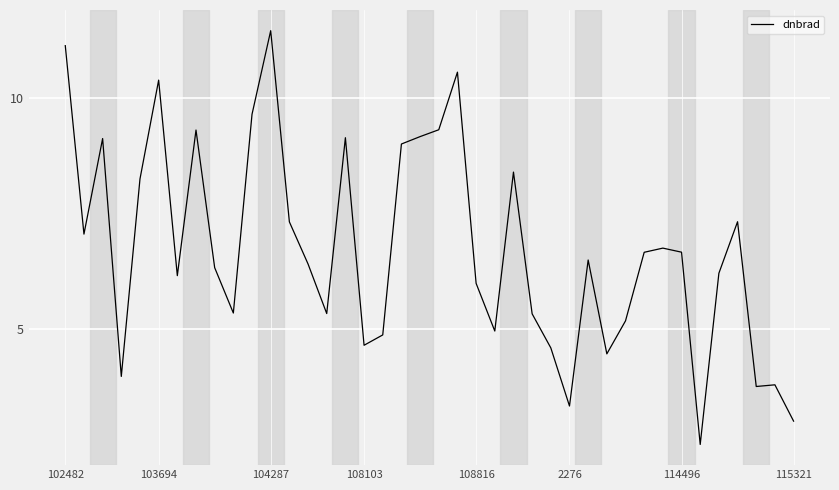

What is the difference between the maximum and minimum values?

8.9